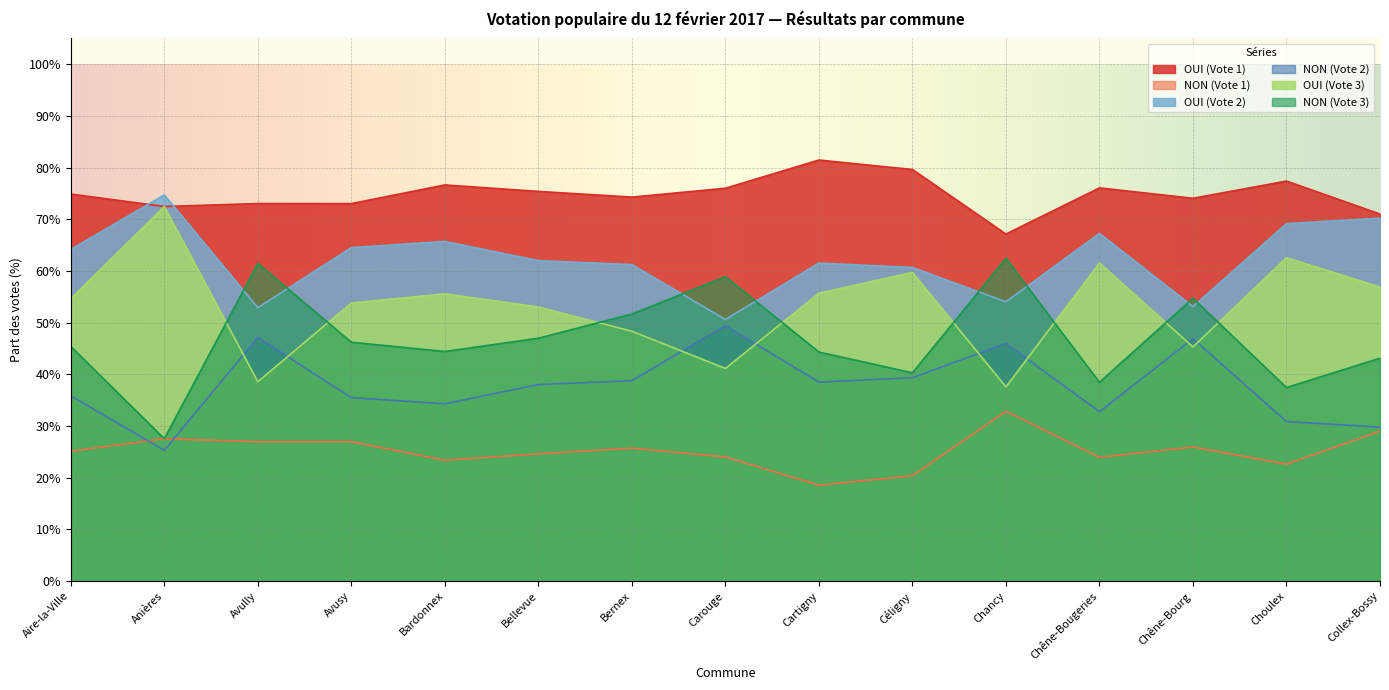

What is the difference between the NON (Vote 3) values at Bernex and Céligny?

0.1